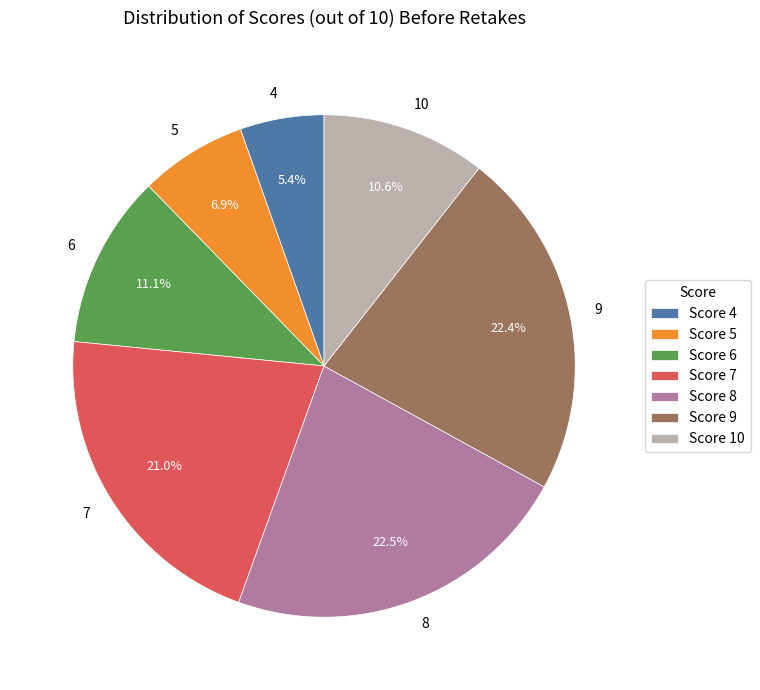

Which has a higher value, 10 or 4?

10